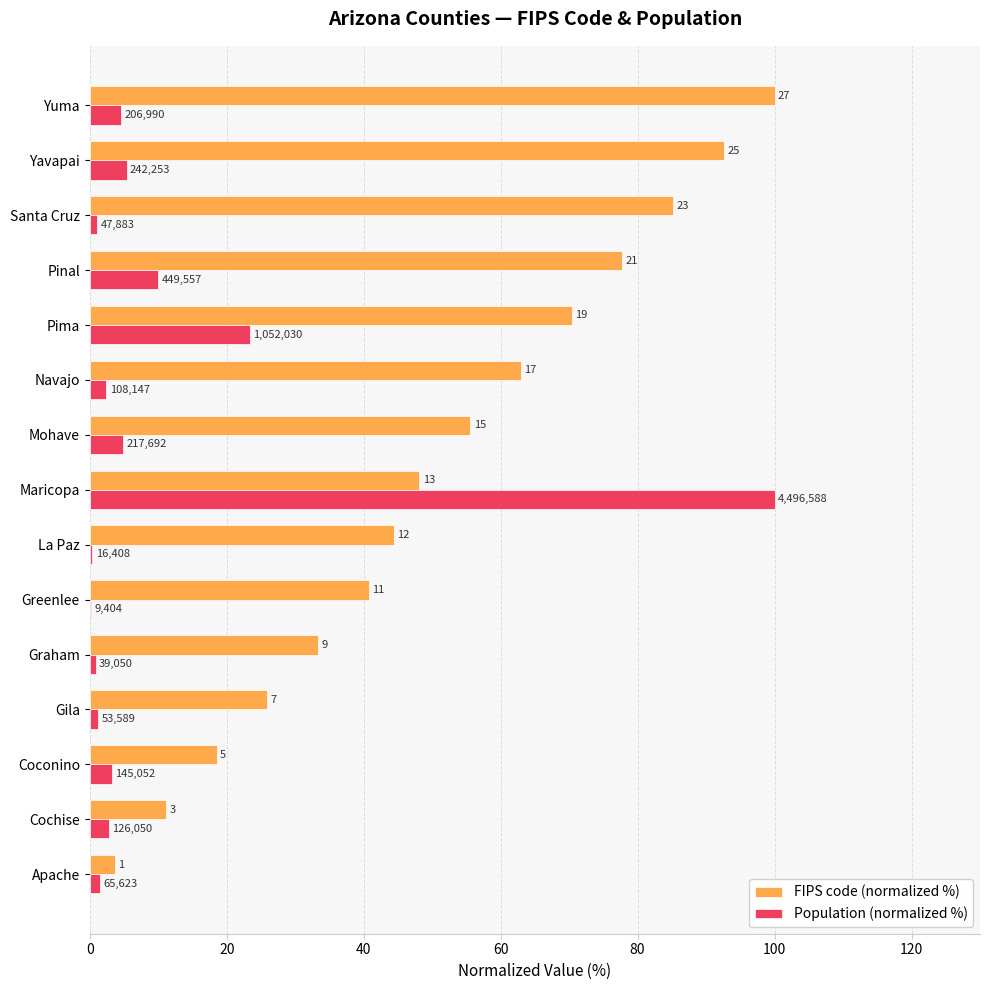

What is the difference between the second highest and minimum values in the Population (normalized %) series?

23.2